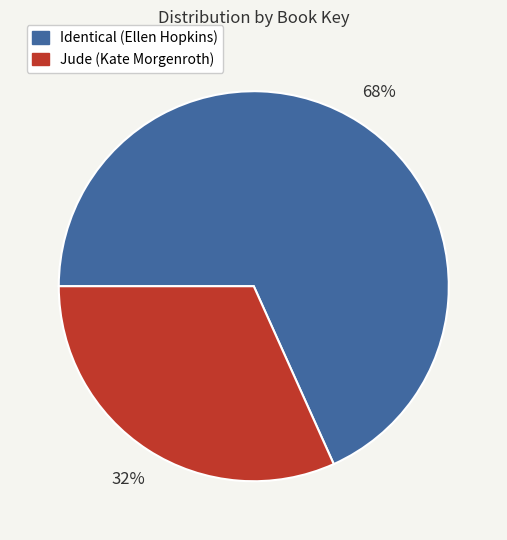

Do Jude (Kate Morgenroth) and Identical (Ellen Hopkins) together represent more than half of the pie?

Yes